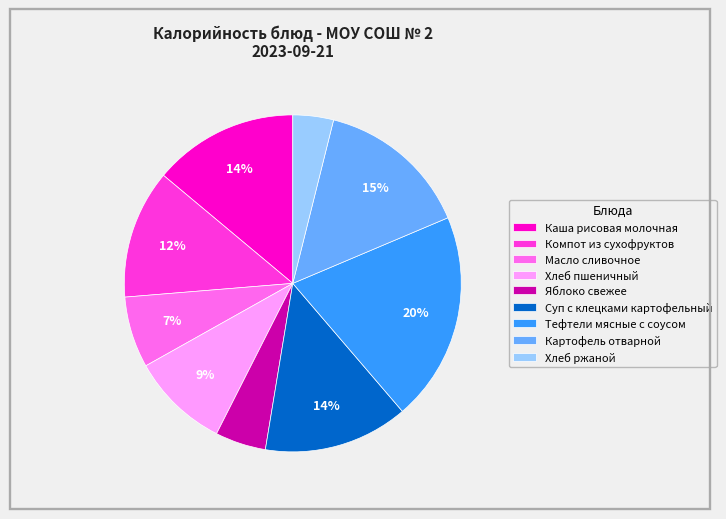

To the nearest percent, what is the combined percentage of Хлеб ржаной and Каша рисовая молочная?

18%